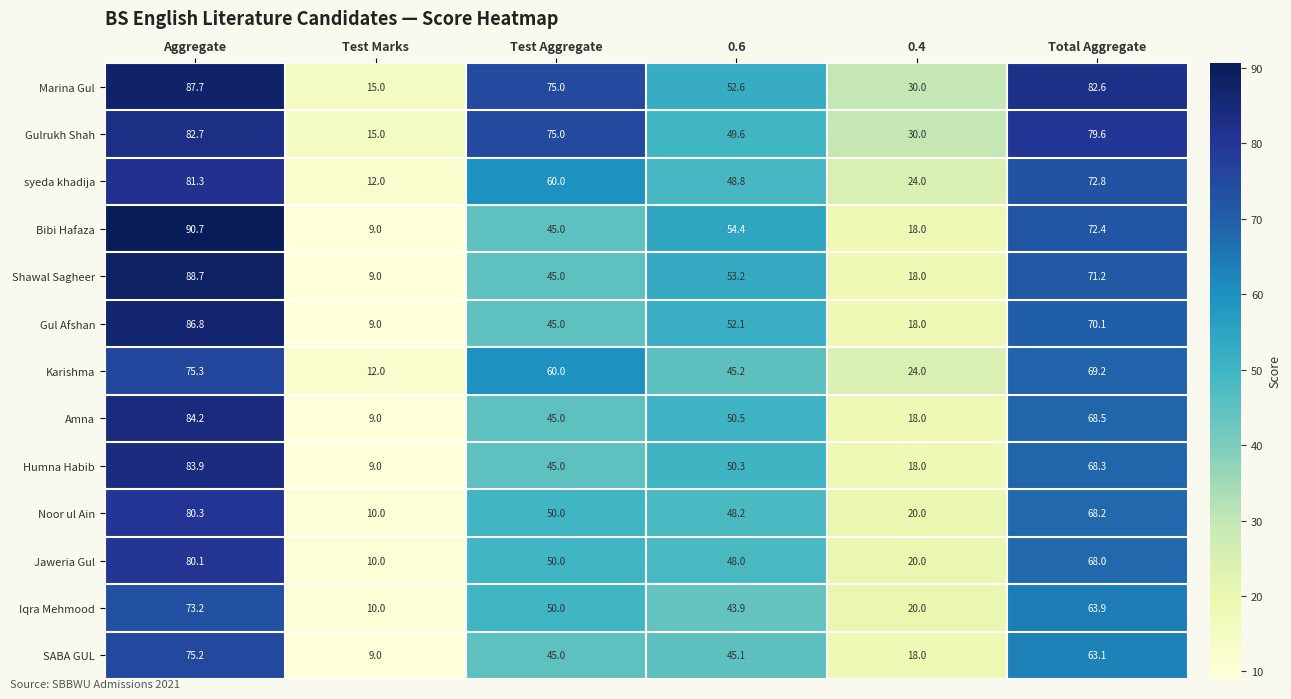

Count the number of categories in the chart.

6